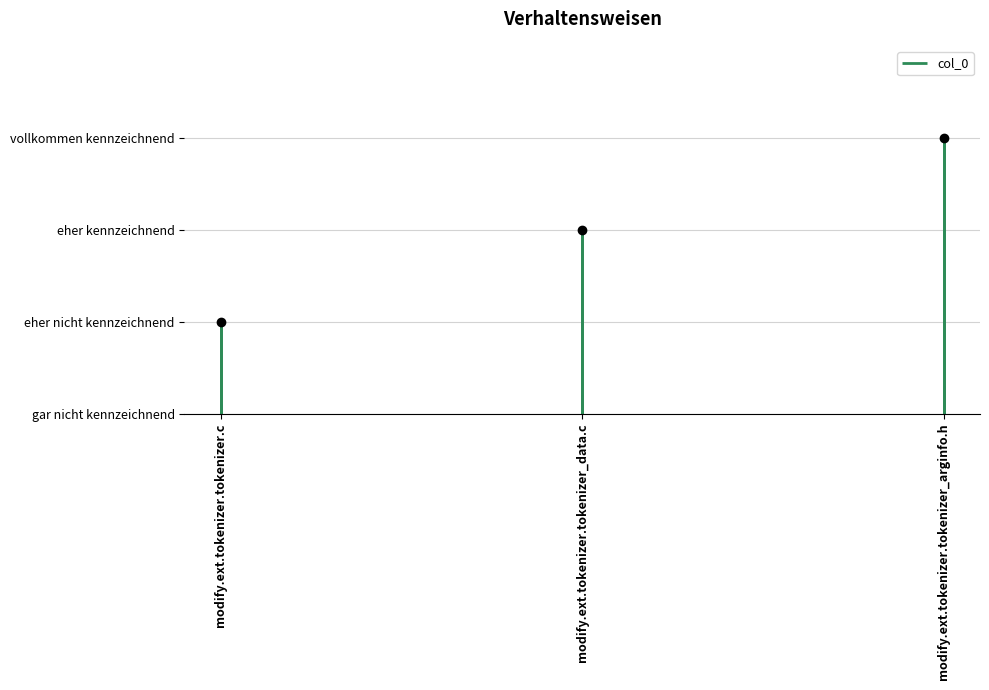

Which category has the highest value across all series?

modify.ext.tokenizer.tokenizer_arginfo.h